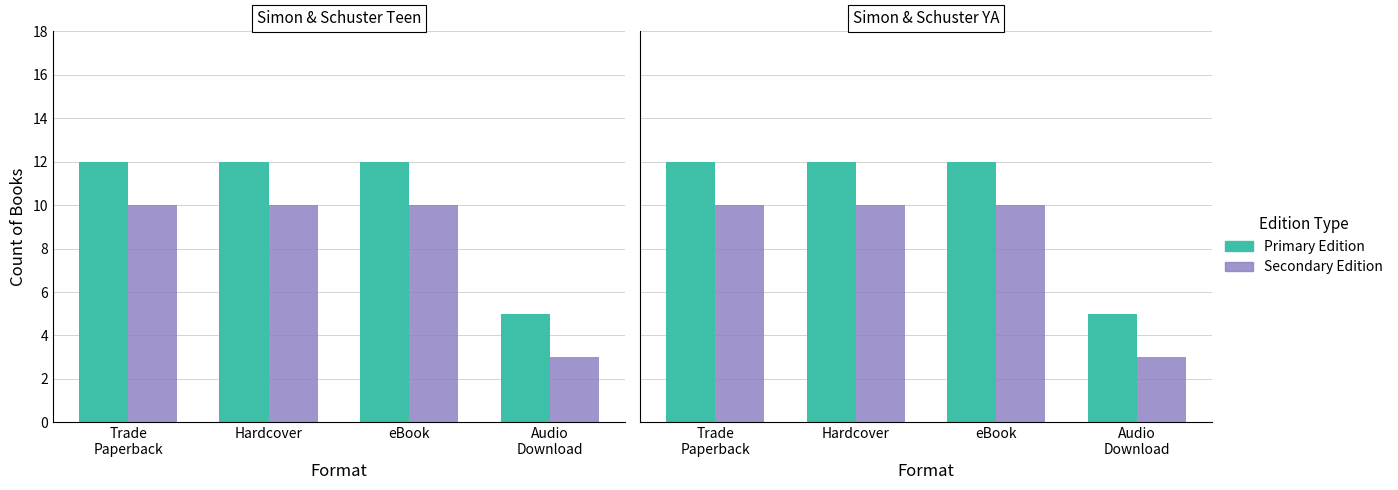

List the labels in order of Secondary Edition value, largest first.

Trade
Paperback, Hardcover, eBook, Audio
Download